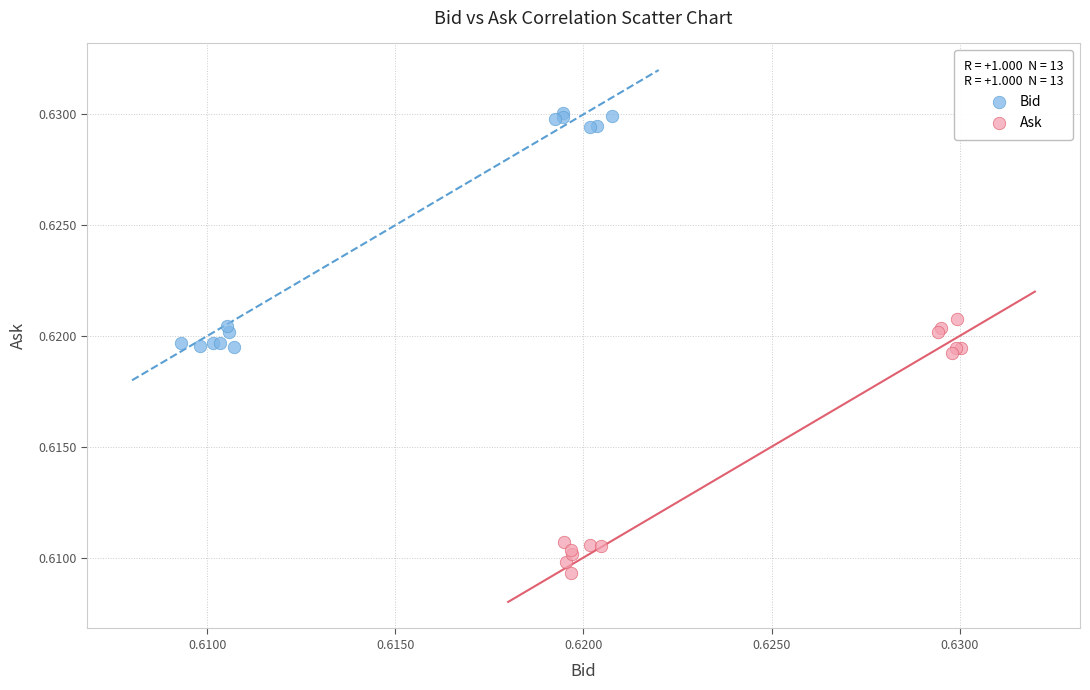

Which series has the widest spread of Y values?

Ask